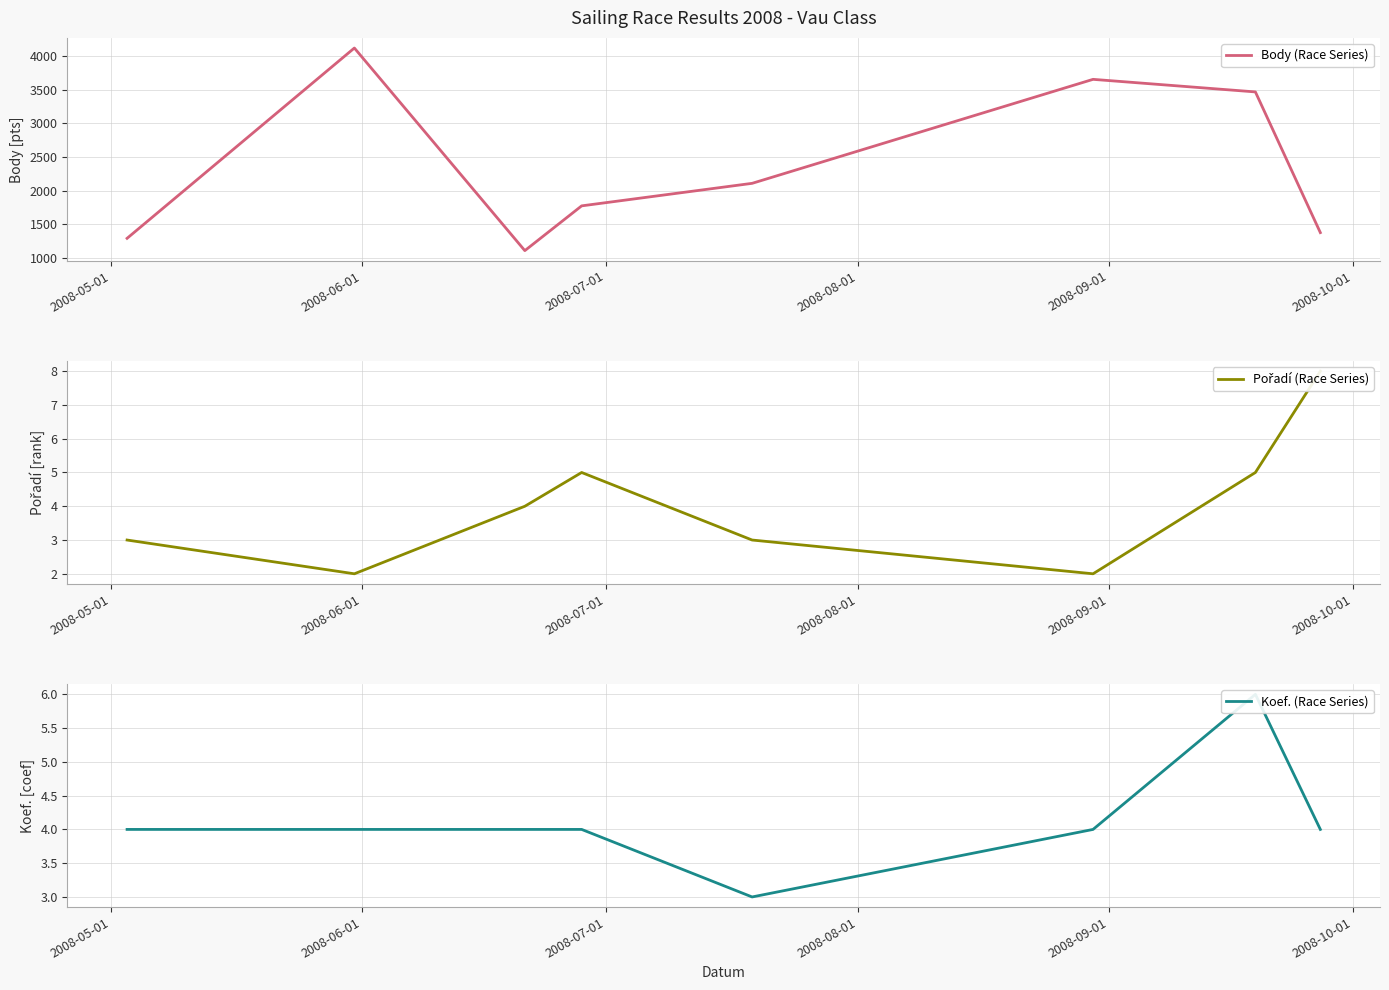

What is the highest value of the Body (Race Series) series?

4122